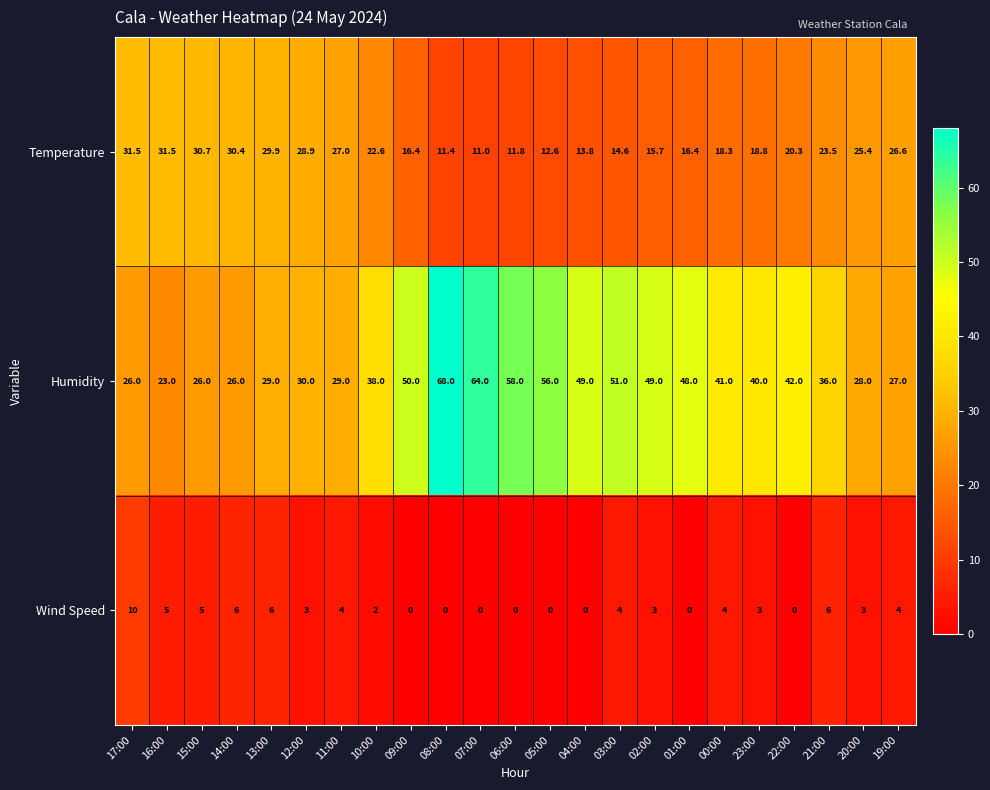

What is the difference between the maximum and minimum values in the Temperature series?

20.5